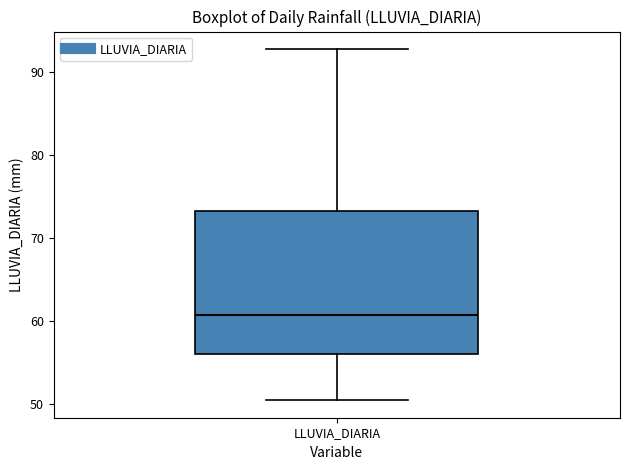

Where does the median line of the box for LLUVIA_DIARIA sit on the y-axis? The values are not printed on the chart, so give them approximately, as read against the axis.

61